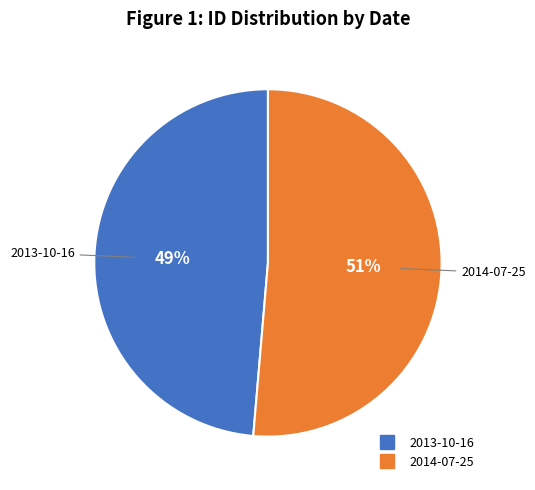

What percentage is the 2014-07-25 slice, to the nearest percent?

51%